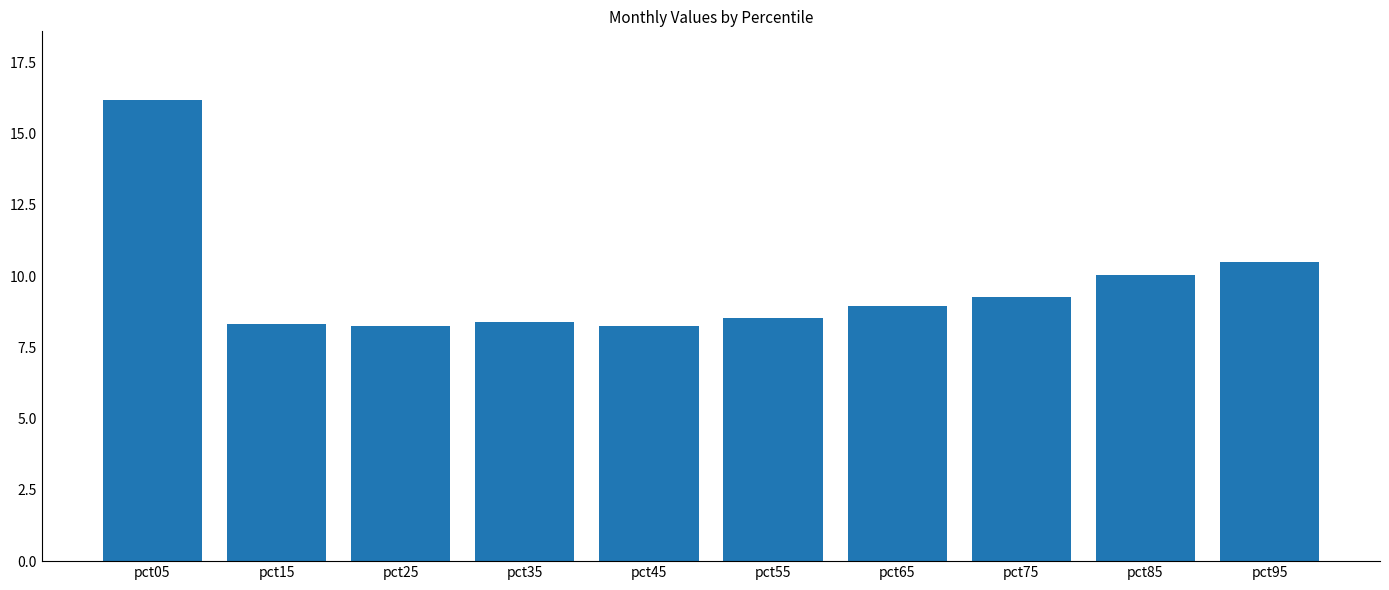

Are the bars horizontal?

No